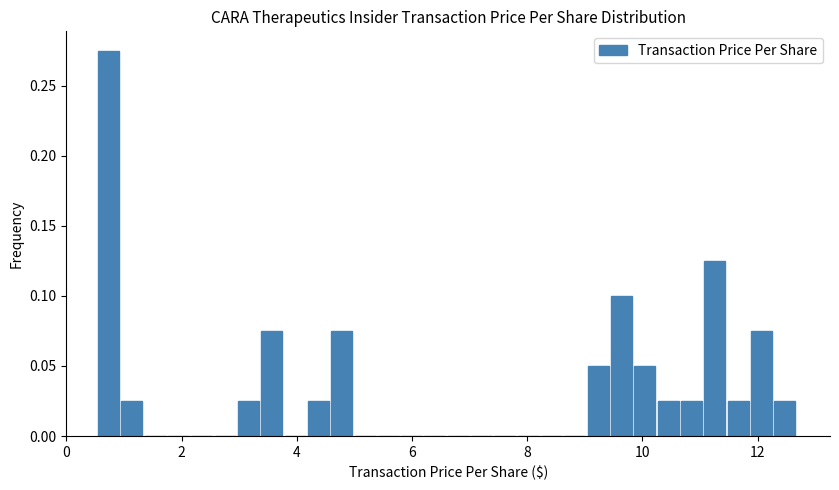

Read against the x-axis, roughly where is the centre of the tallest bar?

0.8